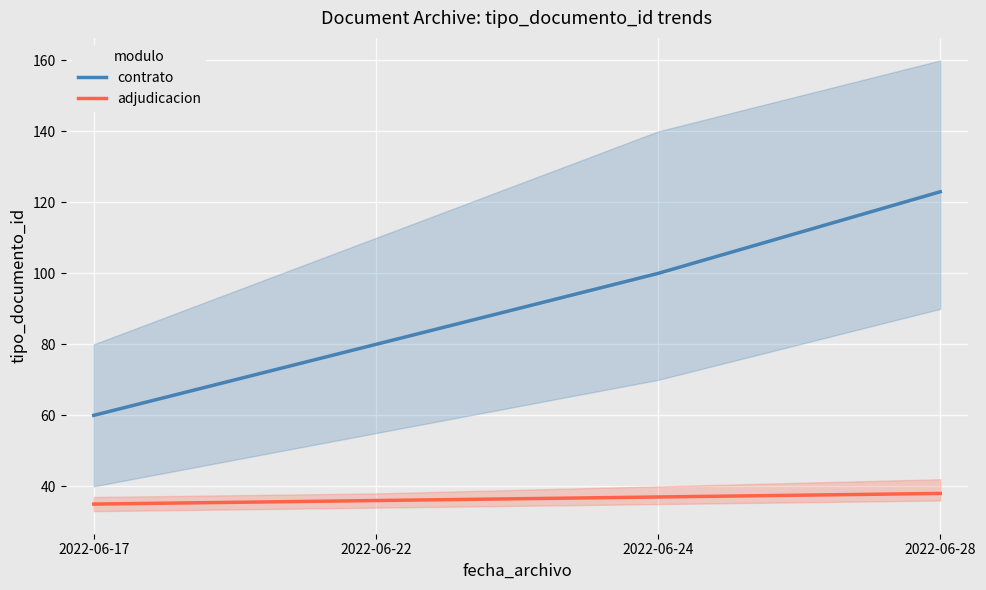

Reading right to left, list all the values displayed in this chart.

contrato: 123	100	80	60
adjudicacion: 38	37	36	35